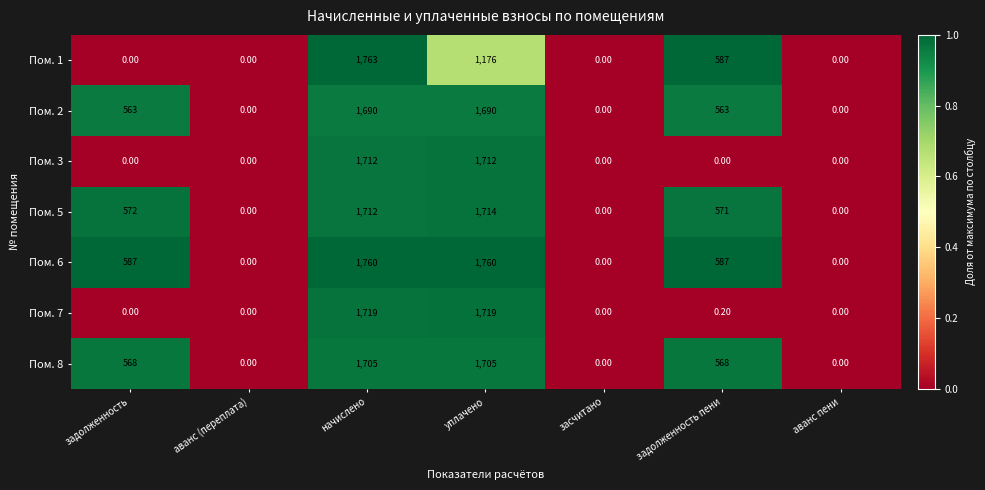

Which series has the largest range (max minus min)?

Пом. 1